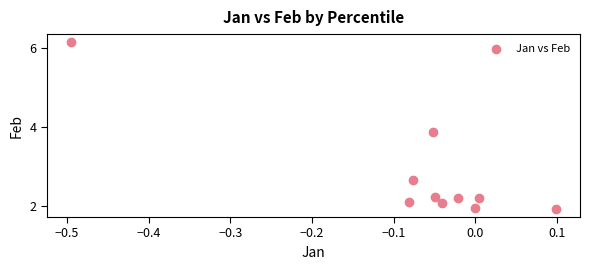

What is the range of Y values (max minus min)?

4.2